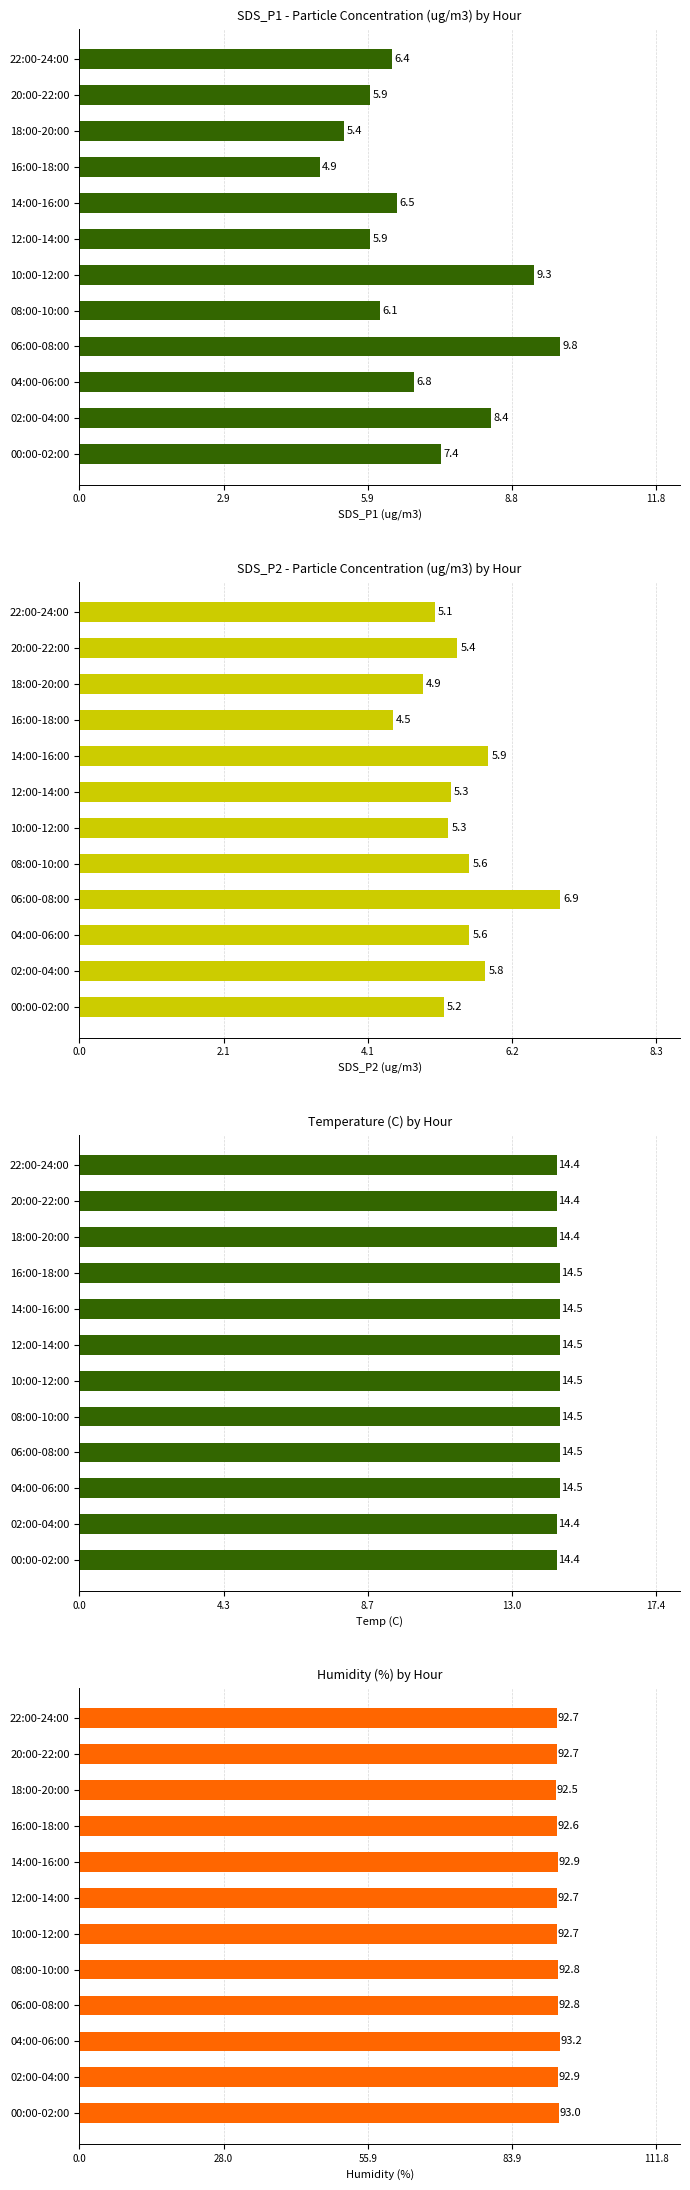

Which series changed the most between 8 and 9?

SDS_P1 (ug/m3)